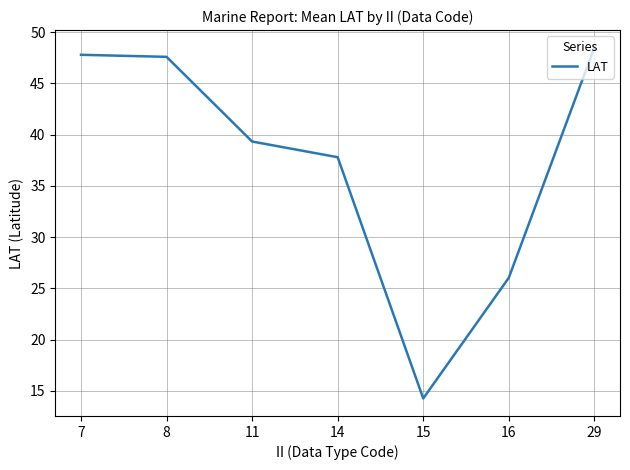

What is the average value?

37.3